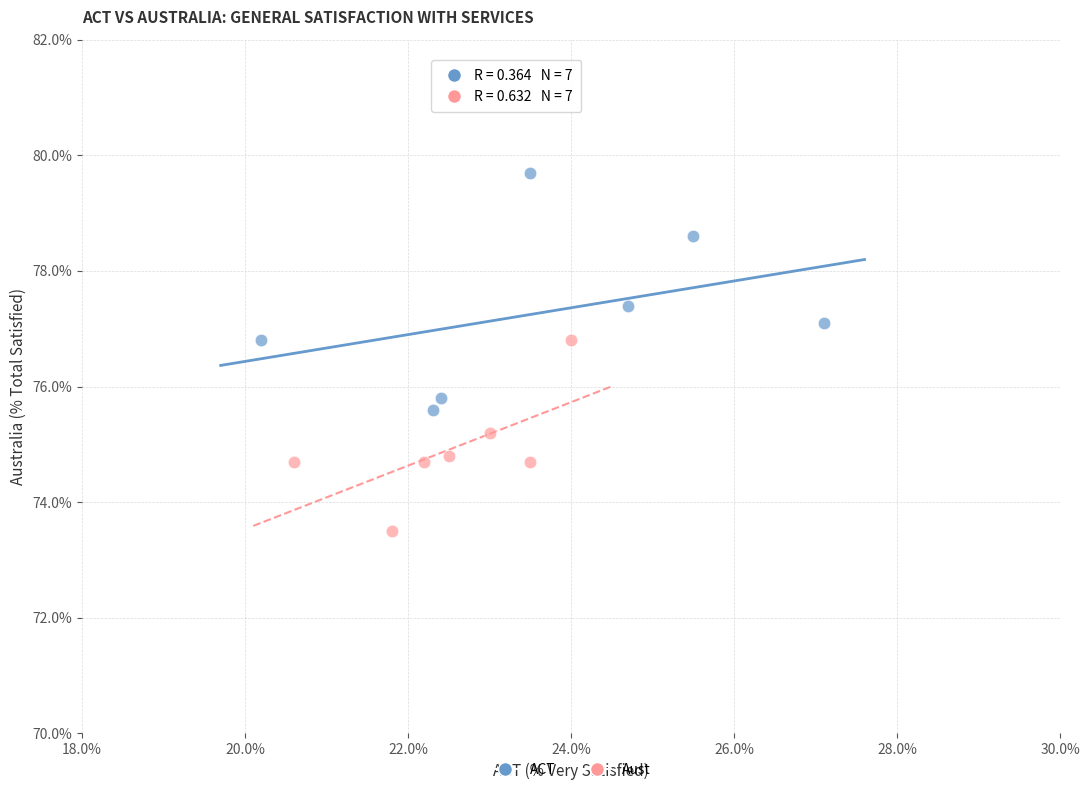

Which series has the largest Y range (max minus min)?

ACT